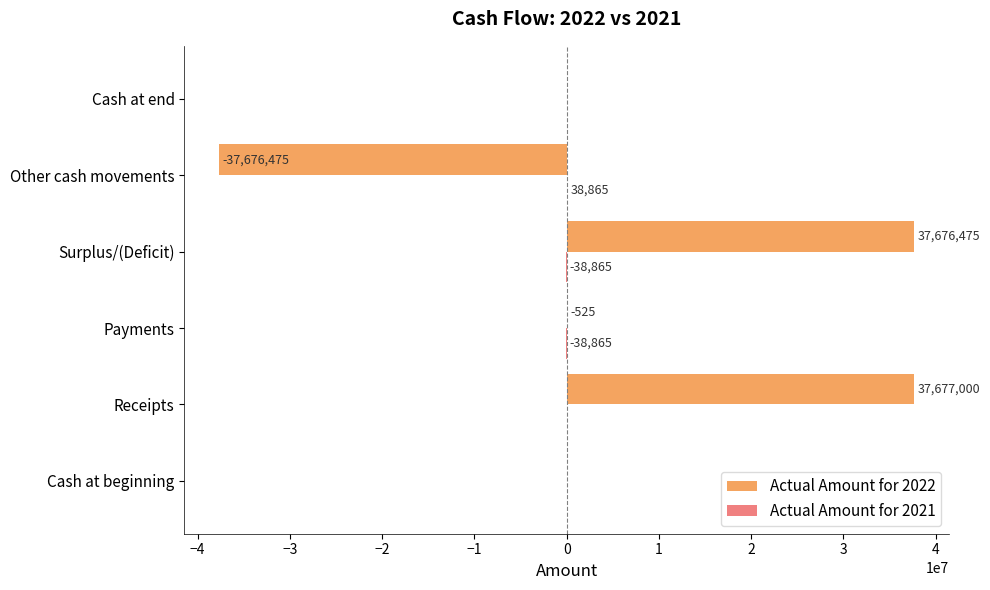

What is the greatest value displayed?

37677000